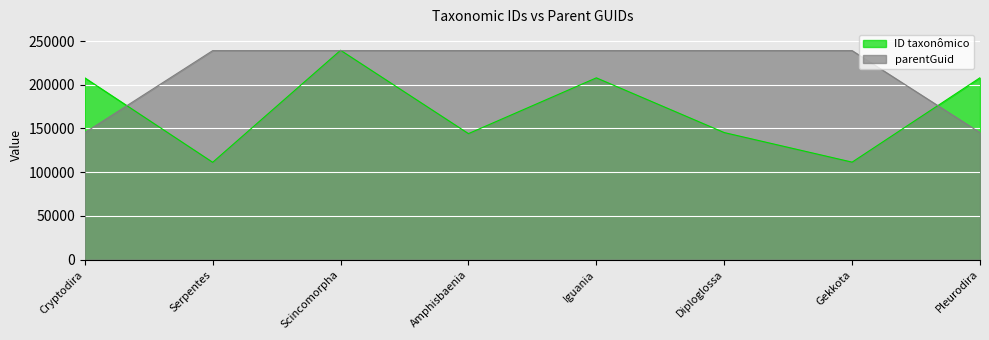

Count the number of data series in this chart.

2